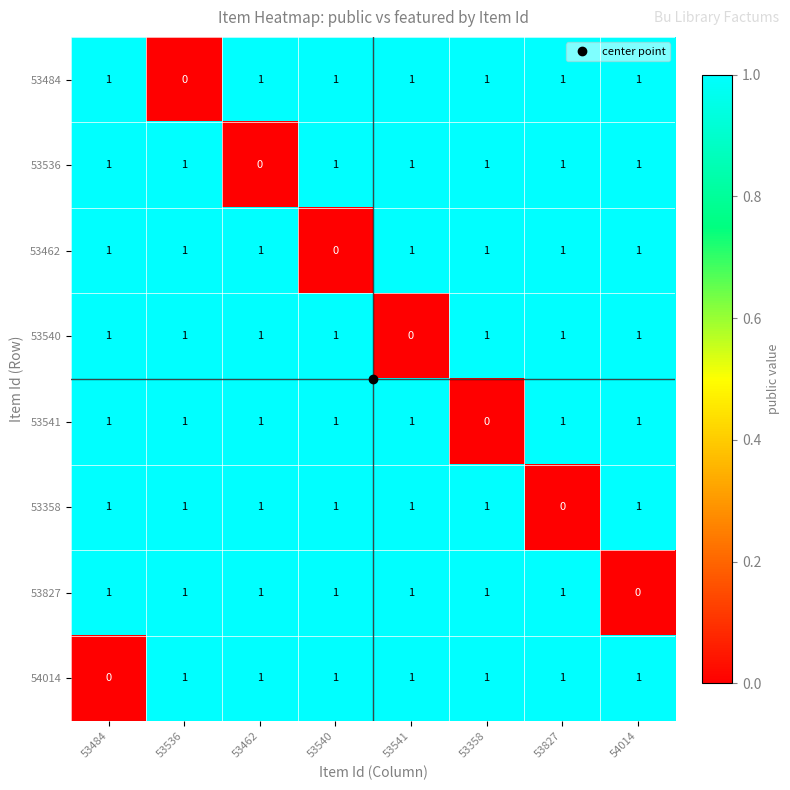

What is the total value across all series at 53484?

7